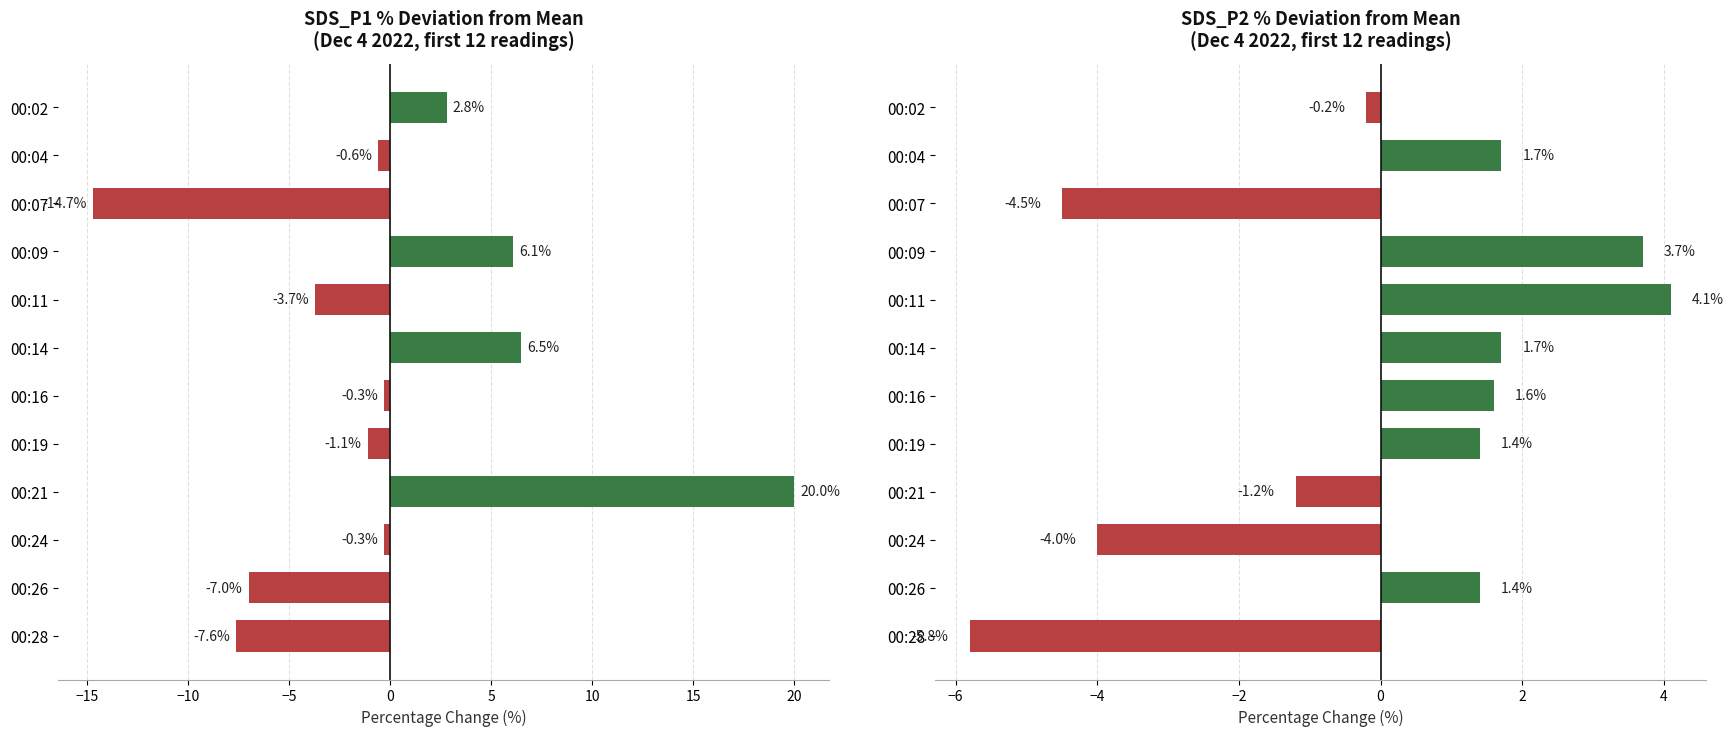

Which series has the largest total across all categories?

SDS_P1